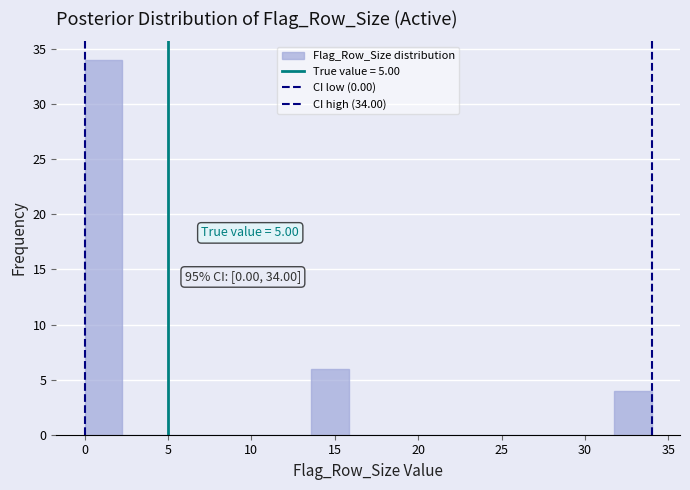

Over which range of the x-axis is the bar tallest?

0.0 to 2.5